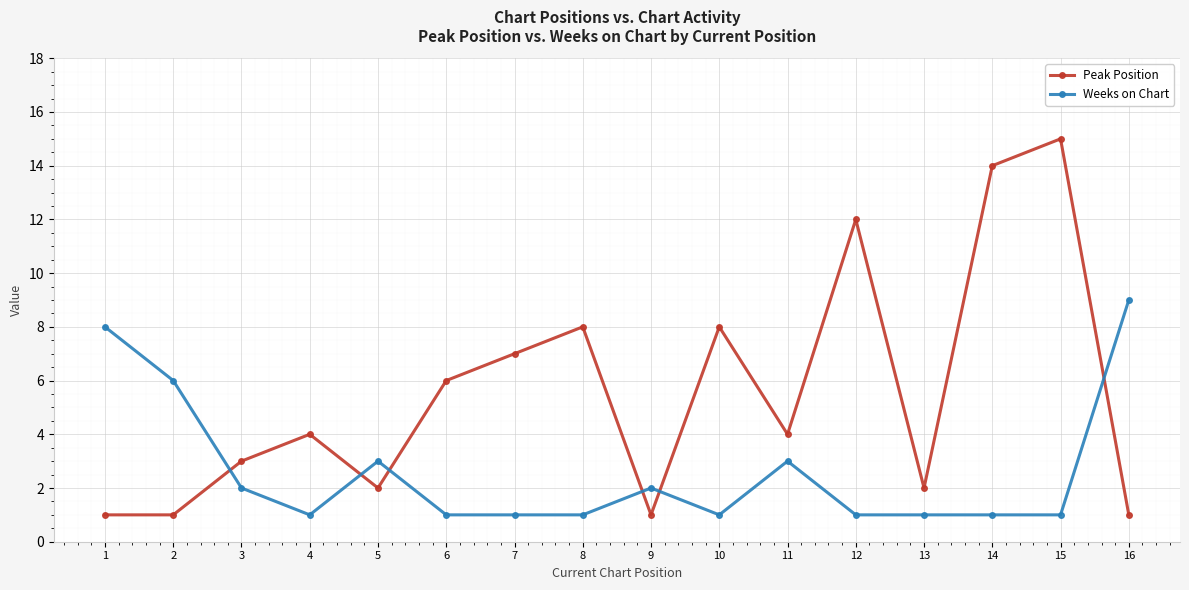

Which series has the largest range (max minus min)?

Peak Position